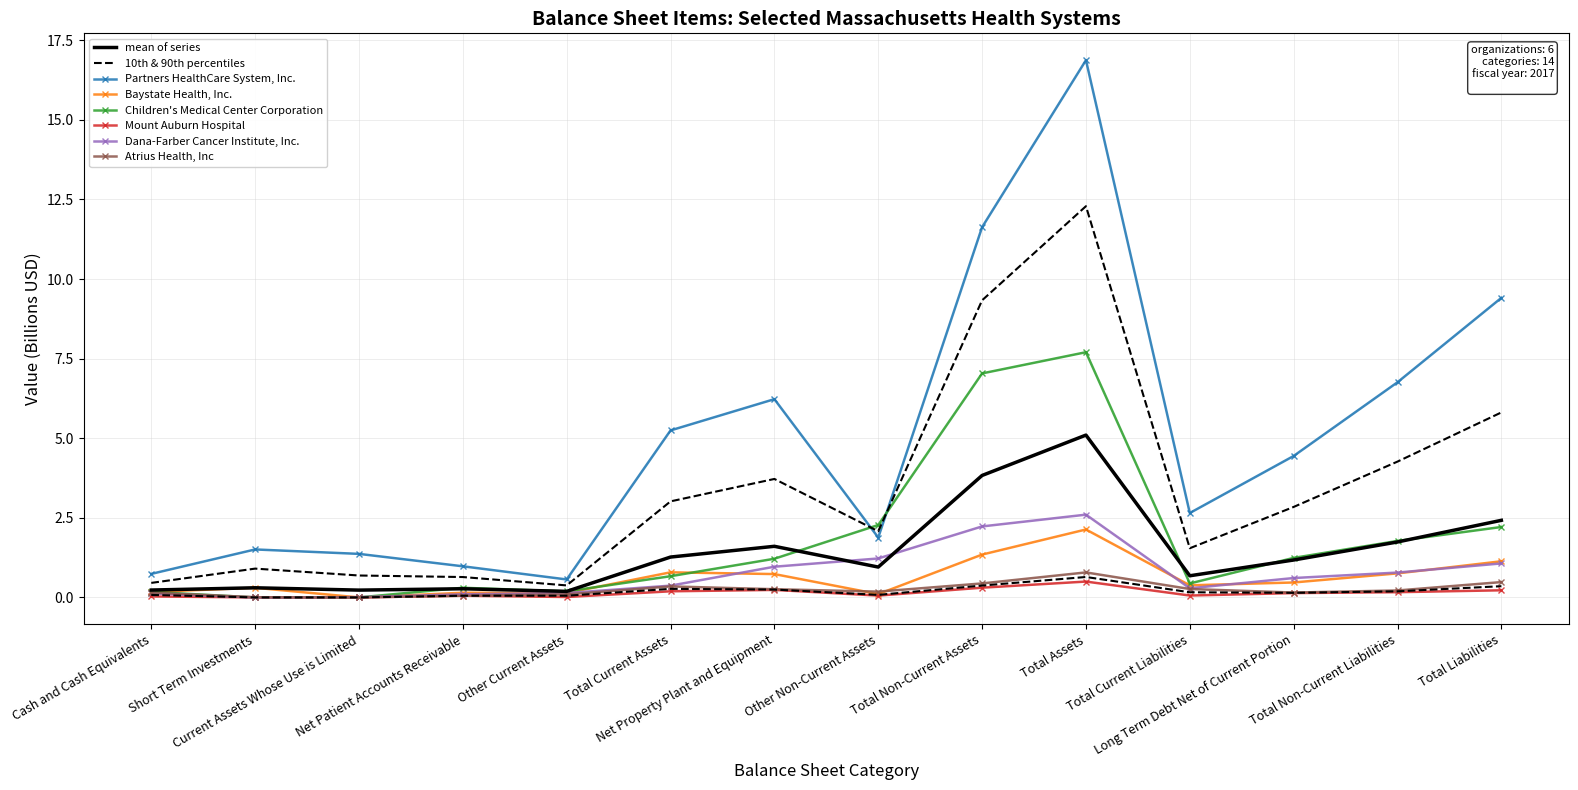

What is the approximate value of Baystate Health, Inc. at Cash and Cash Equivalents?

0.2